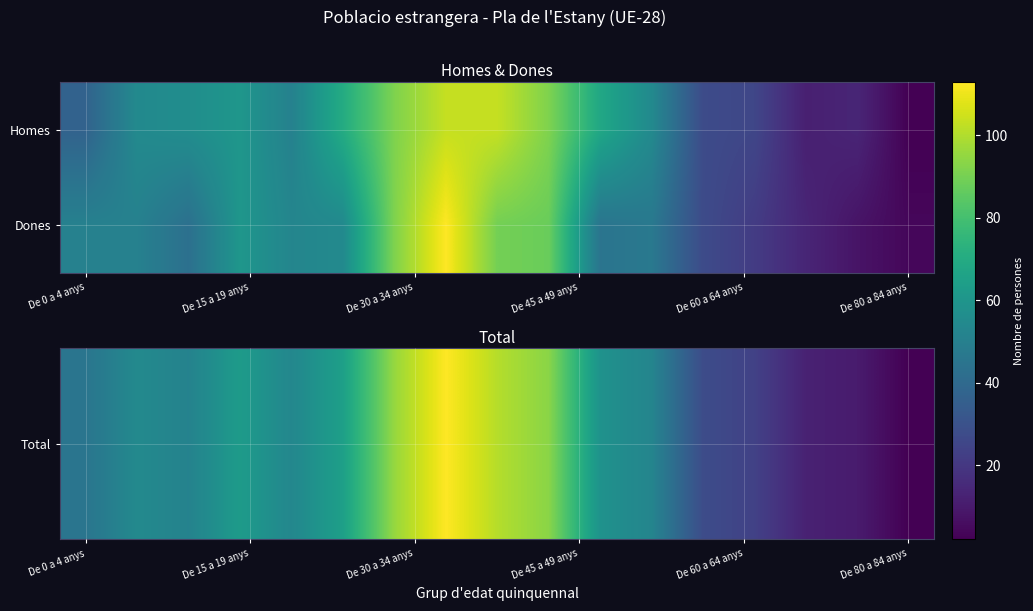

Which series has the widest spread of values?

Total